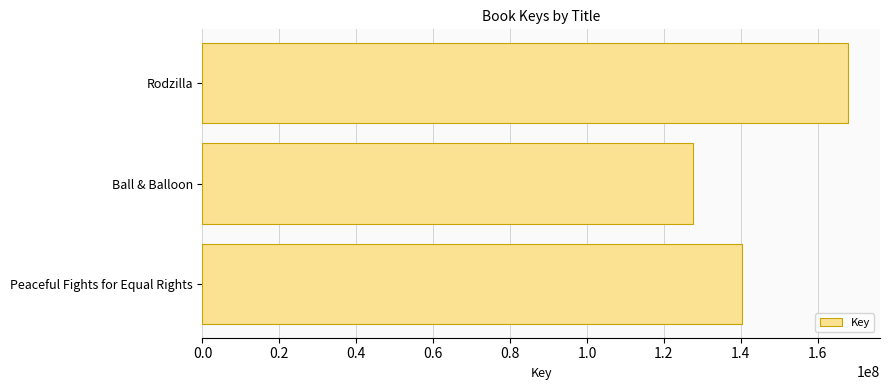

Count the number of data series in this chart.

1